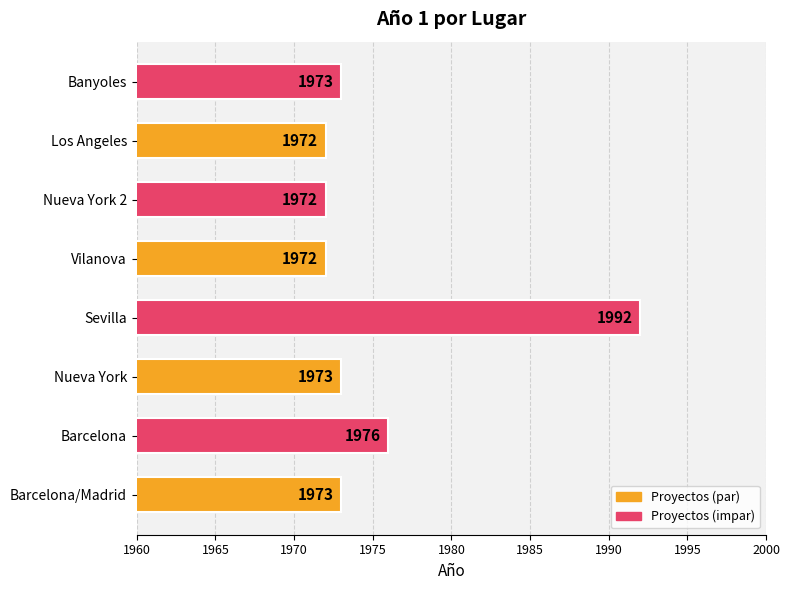

What is the sum of all values?

15803